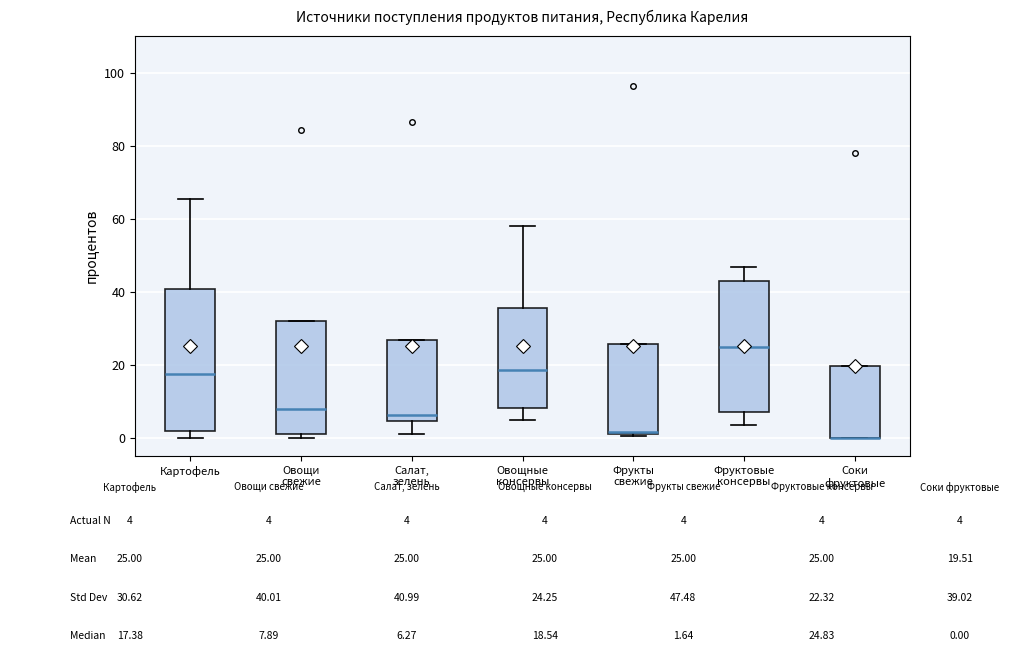

Where is the lower edge of the box for Овощные консервы on the y-axis? The values are not printed on the chart, so give them approximately, as read against the axis.

8